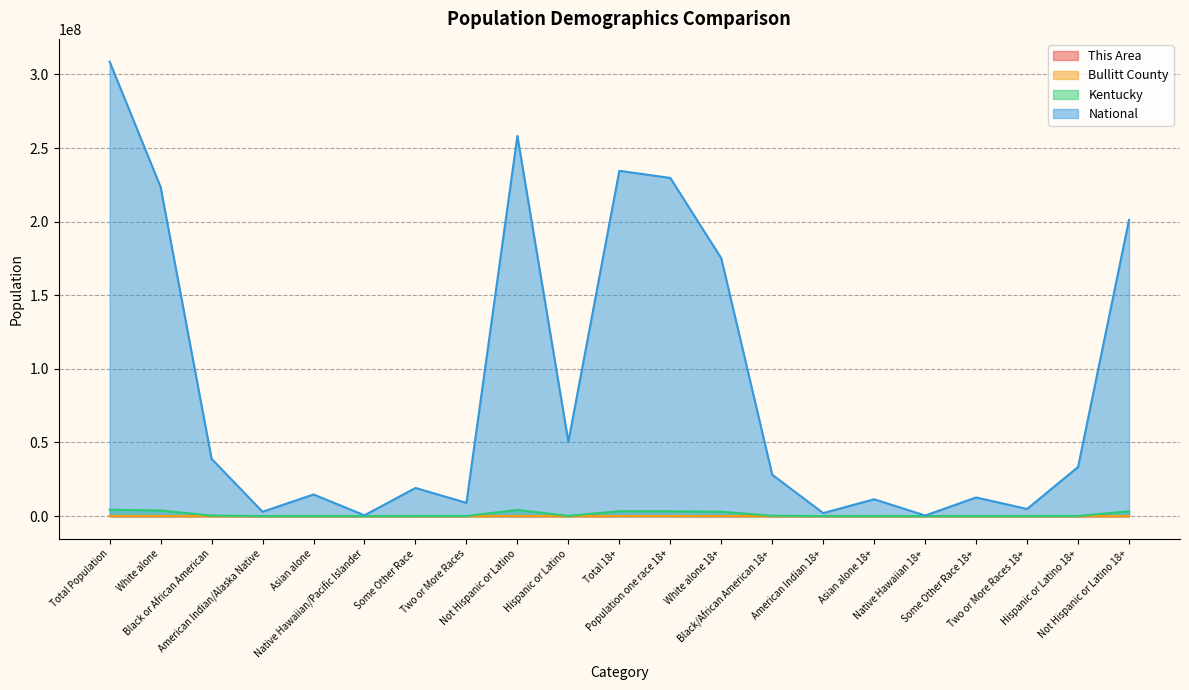

Which series changed the most between Population one race 18+ and Not Hispanic or Latino 18+?

National